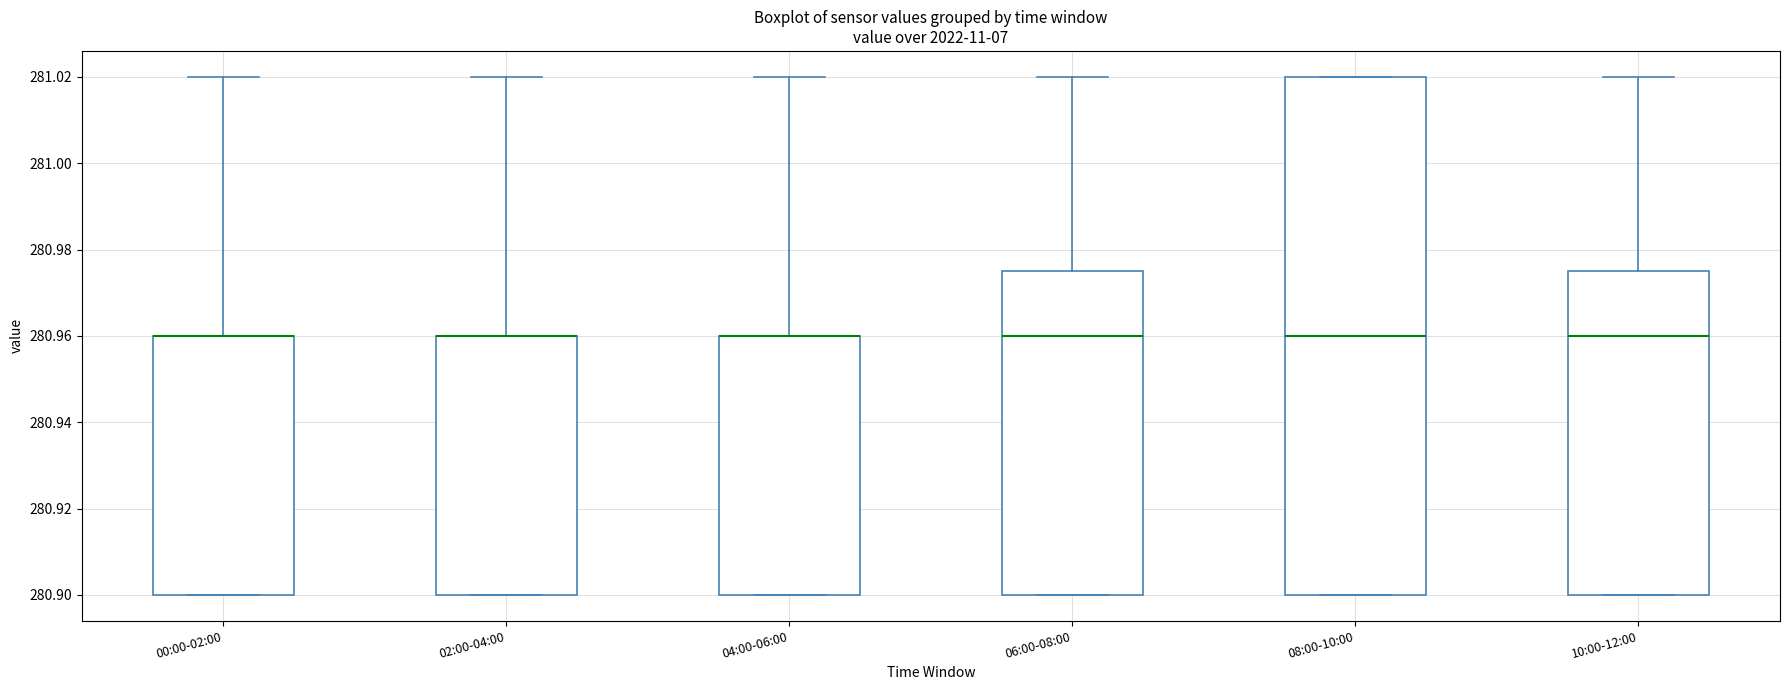

Reading left to right, read every box against the y-axis: the position of its median line, the range the box covers, and the ends of its whiskers. The values are not printed on the chart, so give them approximately, as read against the axis.

00:00-02:00: median 280.960 (drawn on the box's upper edge), box 280.900 to 280.960, whiskers 280.900 to 281.020
02:00-04:00: median 280.960 (drawn on the box's upper edge), box 280.900 to 280.960, whiskers 280.900 to 281.020
04:00-06:00: median 280.960 (drawn on the box's upper edge), box 280.900 to 280.960, whiskers 280.900 to 281.020
06:00-08:00: median 280.960, box 280.900 to 280.976, whiskers 280.900 to 281.020
08:00-10:00: median 280.960, box 280.900 to 281.020, whiskers 280.900 to 281.020
10:00-12:00: median 280.960, box 280.900 to 280.976, whiskers 280.900 to 281.020